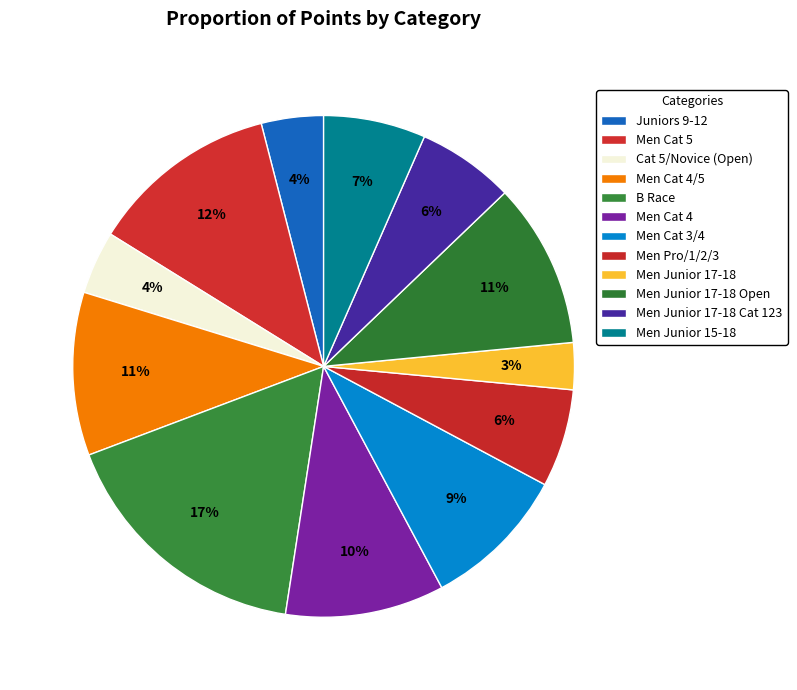

Count the number of slices in the pie.

12